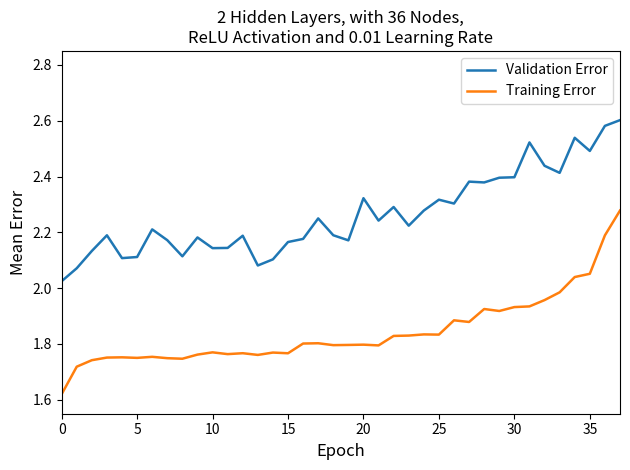

True or false: Training Error has more than 0 points higher than both neighbors.

True